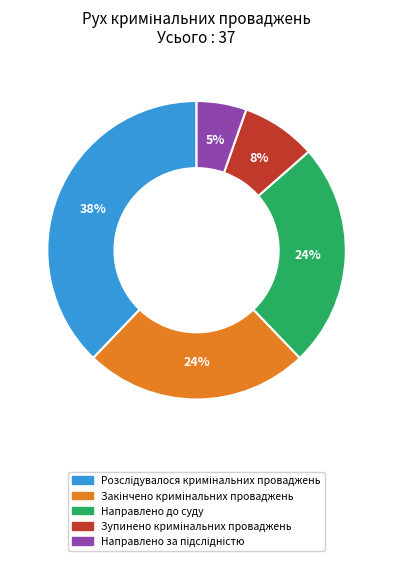

To the nearest percent, what is the average slice percentage?

20%